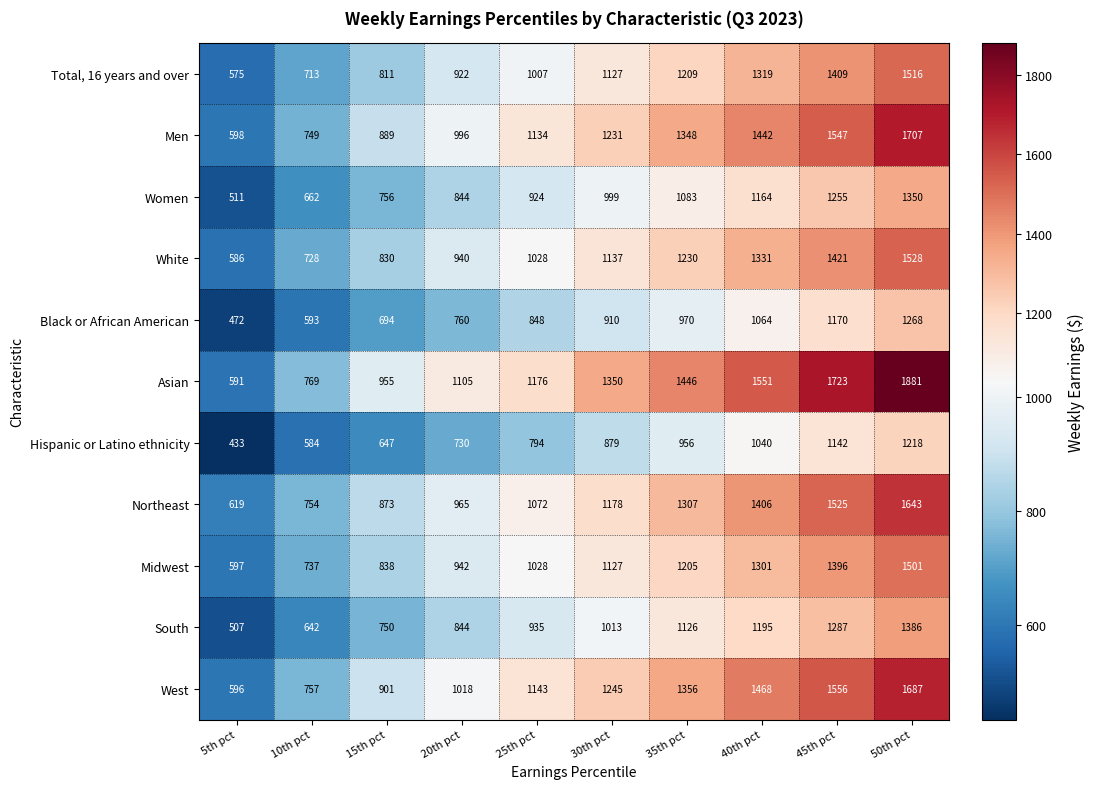

The value of Midwest at 20th pct is 942. True or false?

True